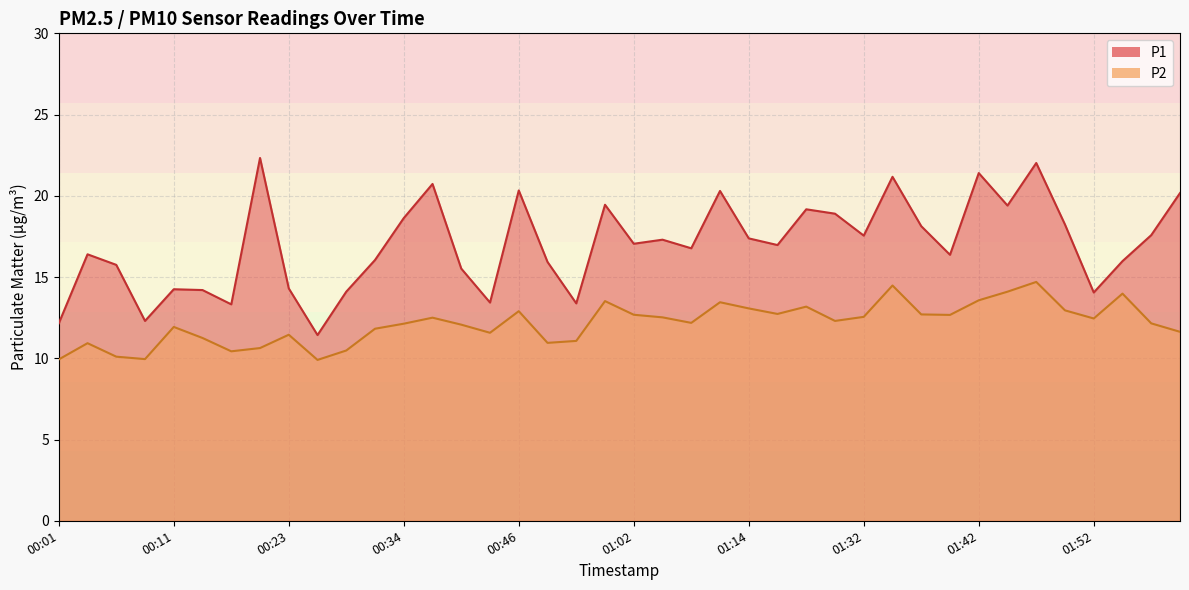

What is the maximum value shown in the chart?

22.3